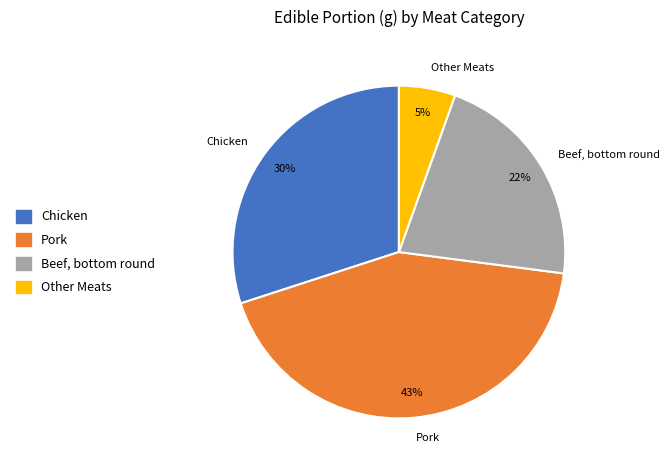

Count the number of slices in the pie.

4